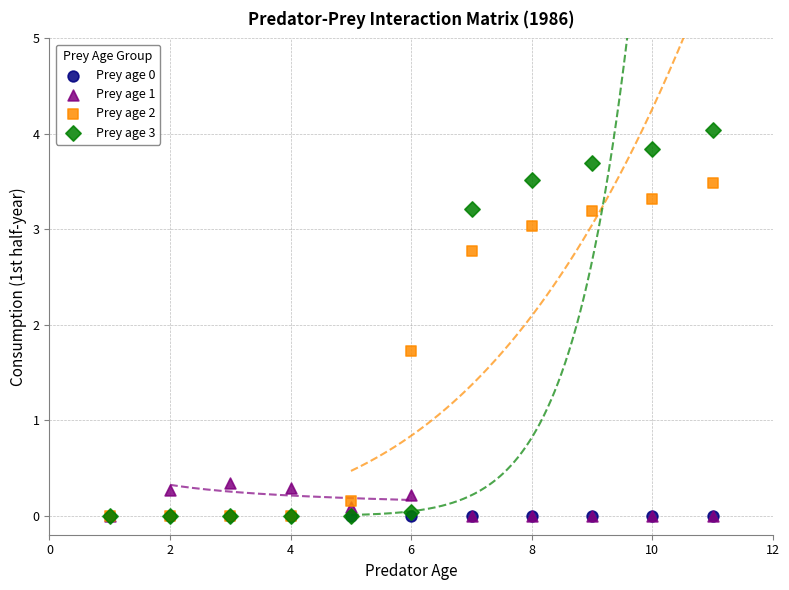

Across all series, what Y value is closest to 2?

1.7